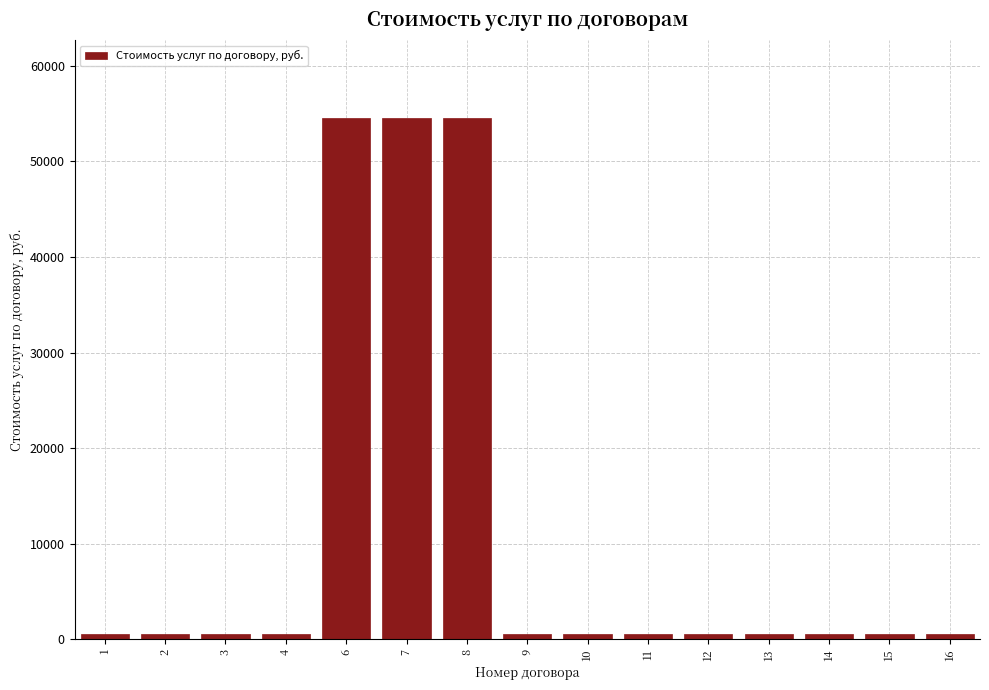

Reading right to left, what are all the values shown in this chart?

16=550.0	15=550.0	14=550.0	13=550.0	12=550.0	11=550.0	10=550.0	9=550.0	8=54482.8	7=54482.8	6=54482.8	4=550.0	3=550.0	2=550.0	1=550.0